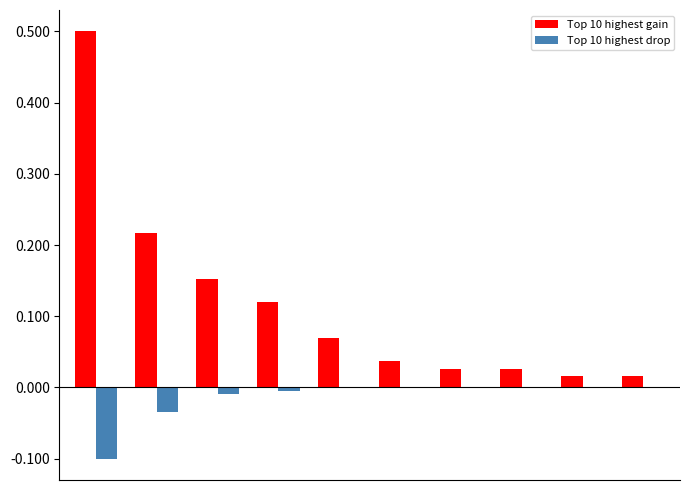

How many data points does each series have?

10